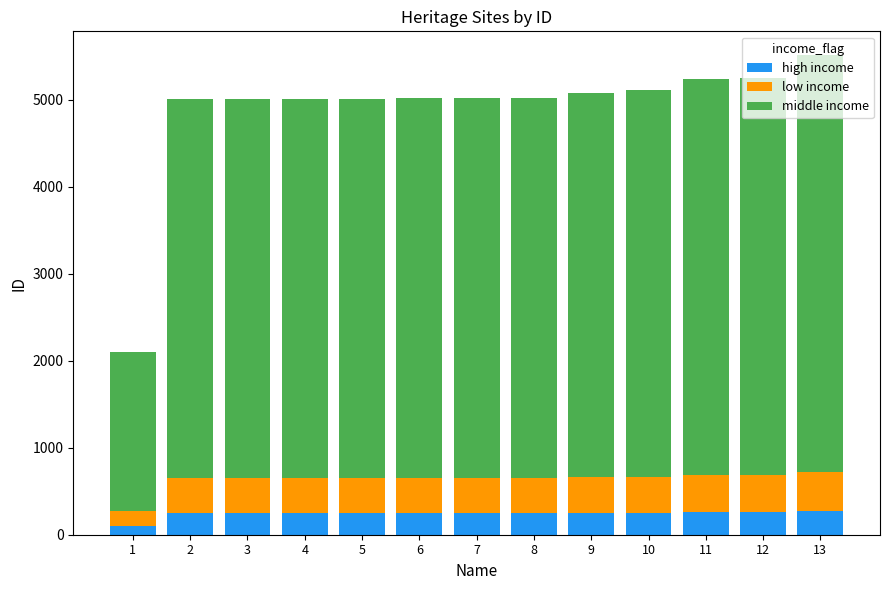

Are the bars horizontal?

No